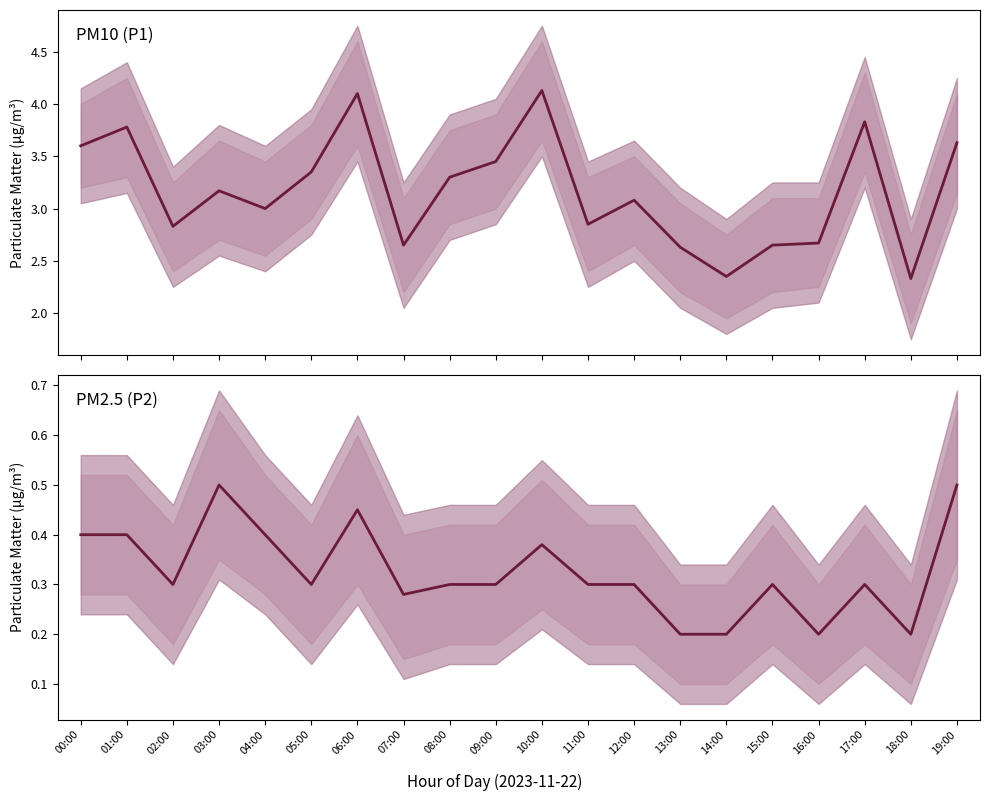

What is the difference between the maximum and minimum values in the P1 series?

1.8